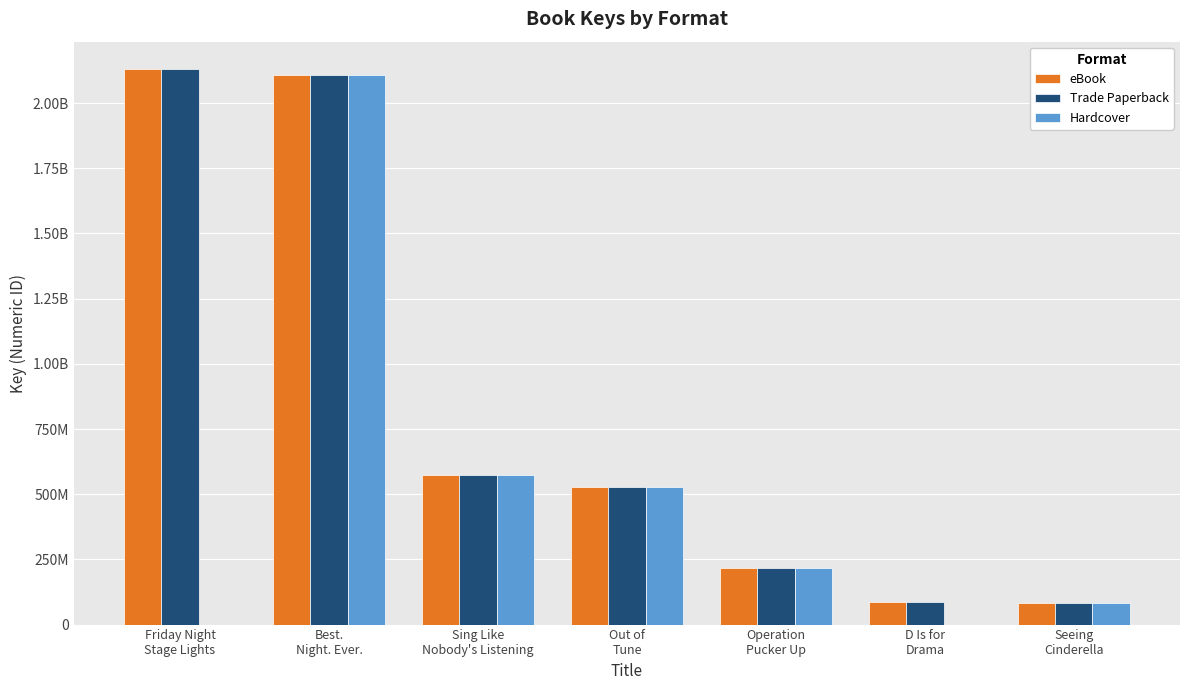

Rank the series by their maximum value, from lowest to highest.

Hardcover, eBook, Trade Paperback